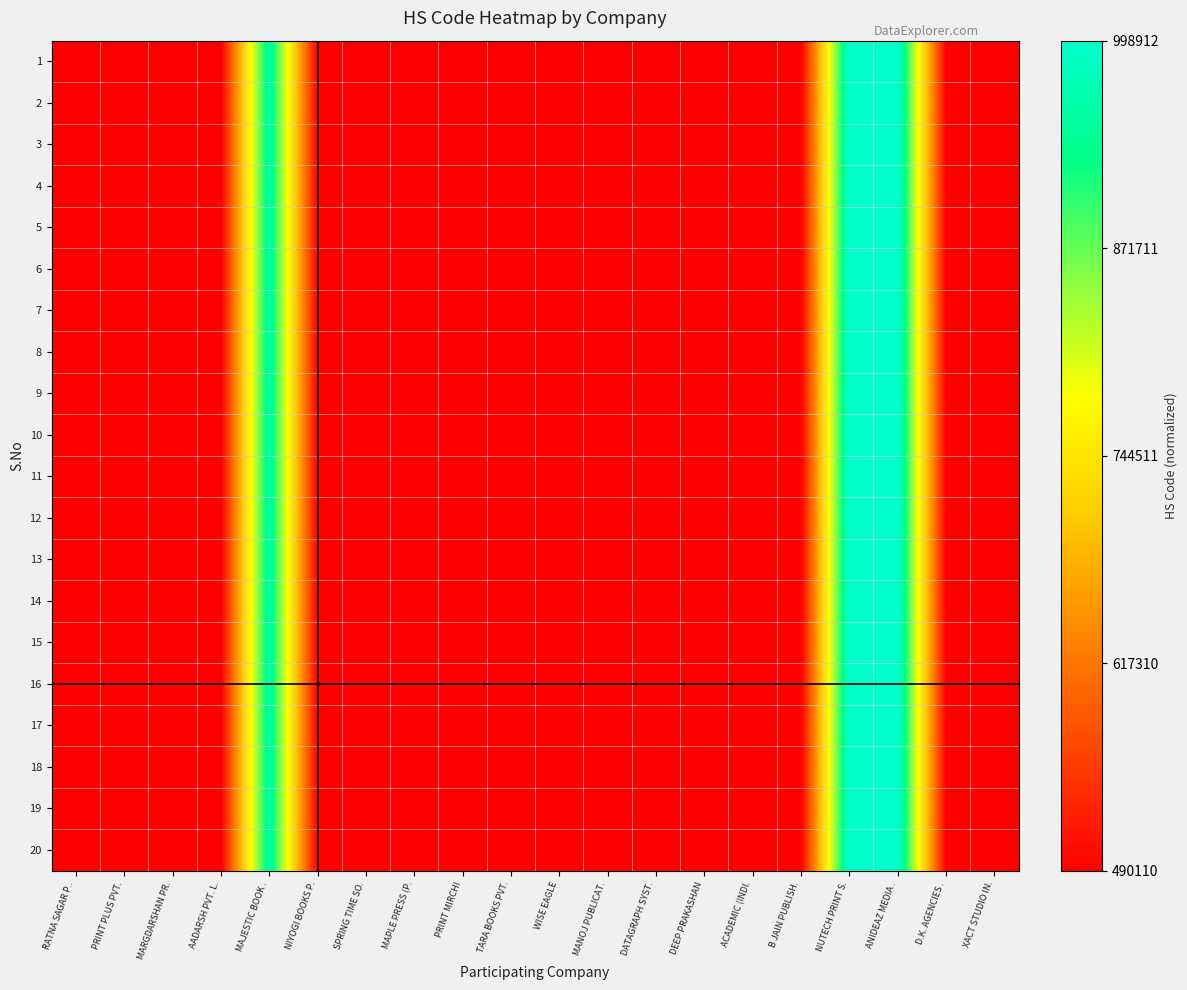

Between MARGDARSHAN PR. and NUTECH PRINT S., which is larger?

NUTECH PRINT S.